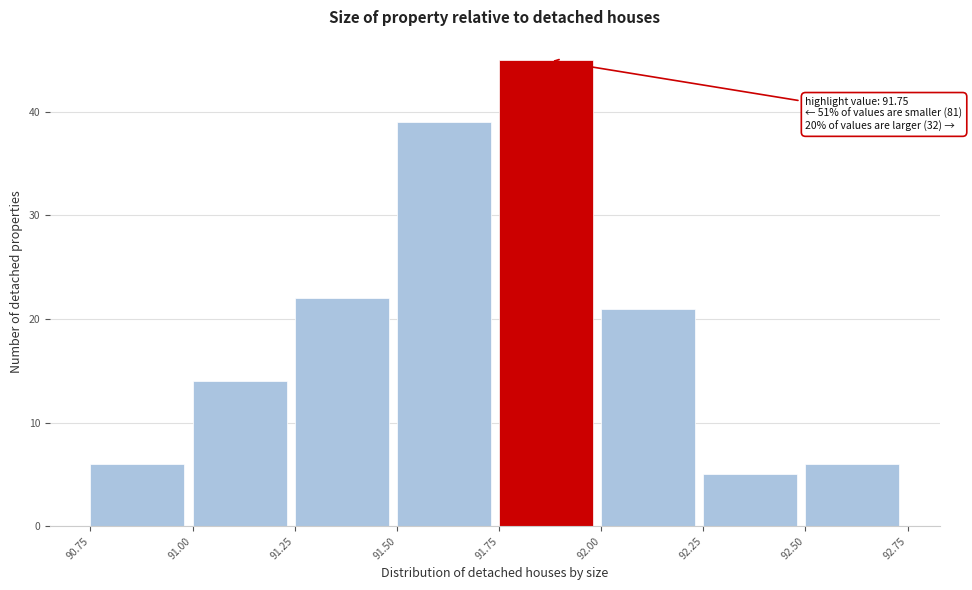

Which range on the x-axis has the tallest bar?

91.75 to 92.00